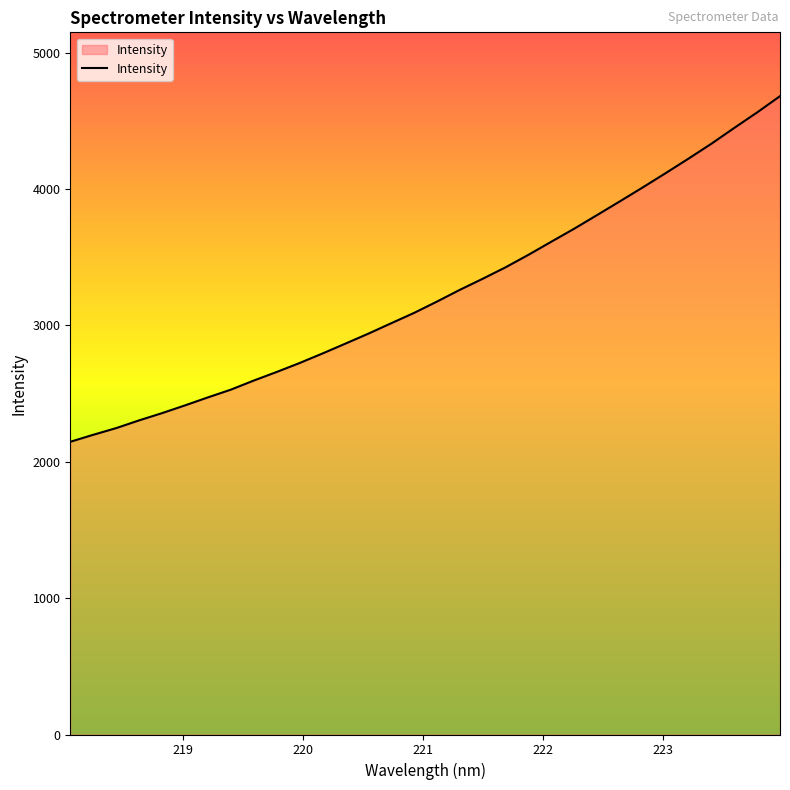

What is the smallest value displayed?

2146.5